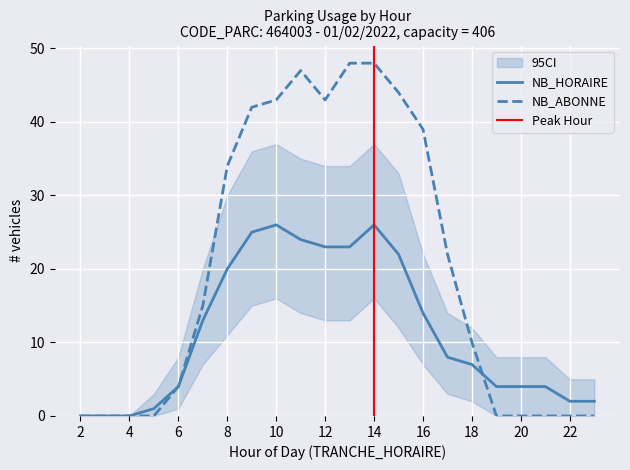

Does the chart display data point markers on the line(s)?

No